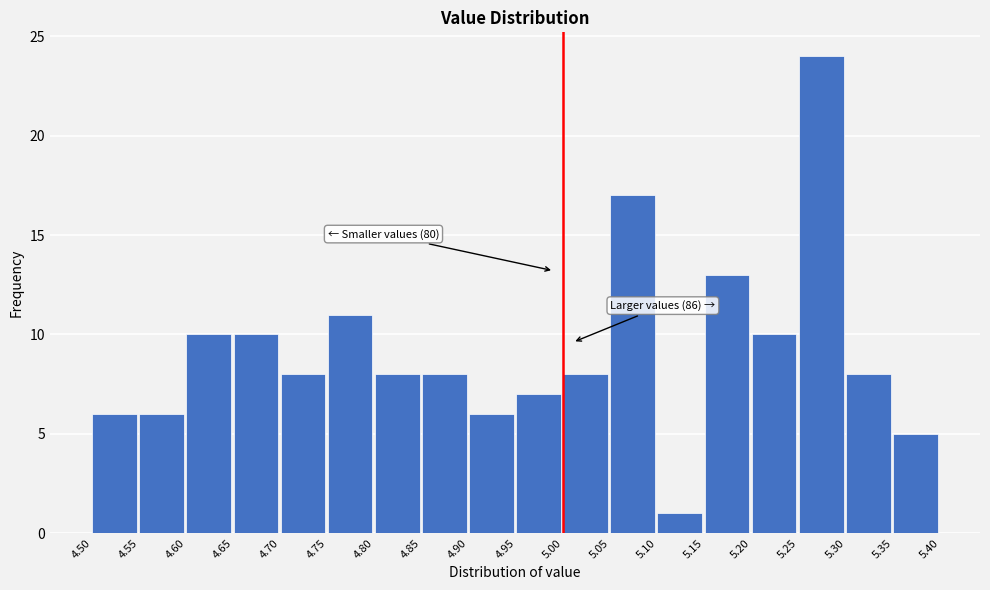

Over which range of the x-axis is the bar tallest?

5.25 to 5.30